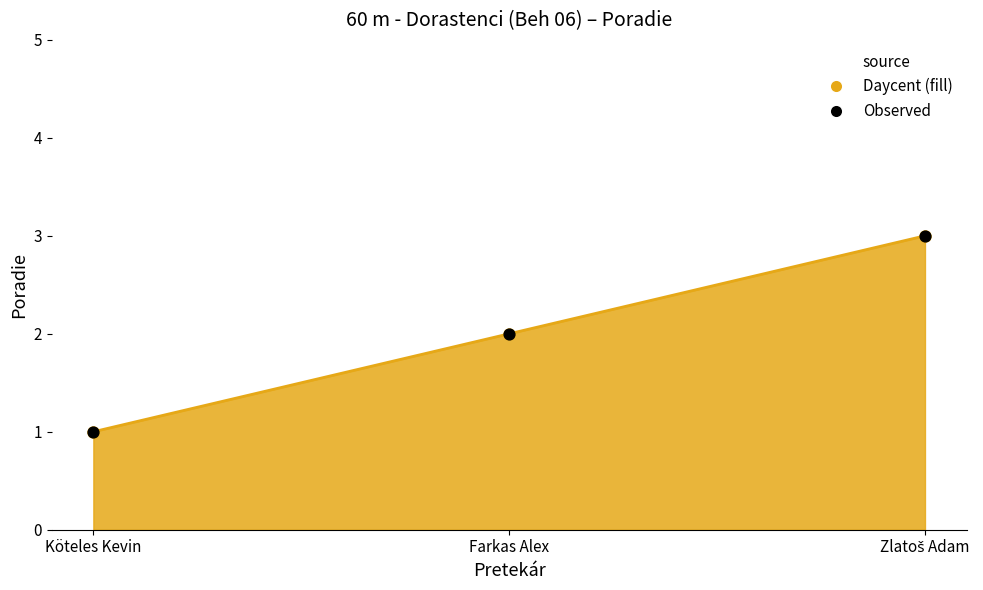

What is the ratio of the value at Farkas Alex to the value at Köteles Kevin?

2.0